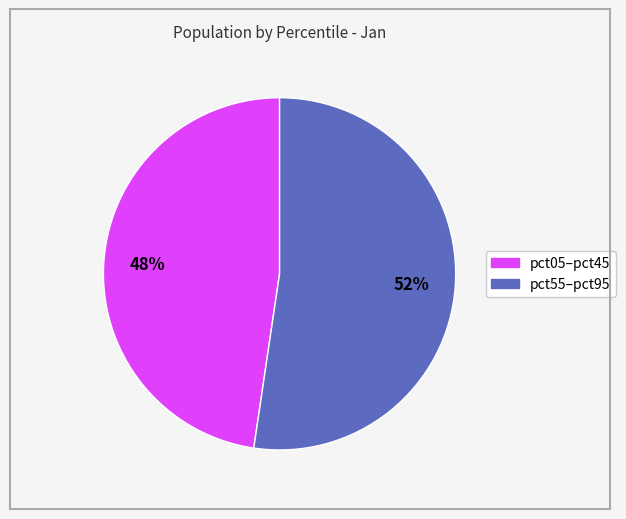

To the nearest percent, what is the average slice percentage?

50%